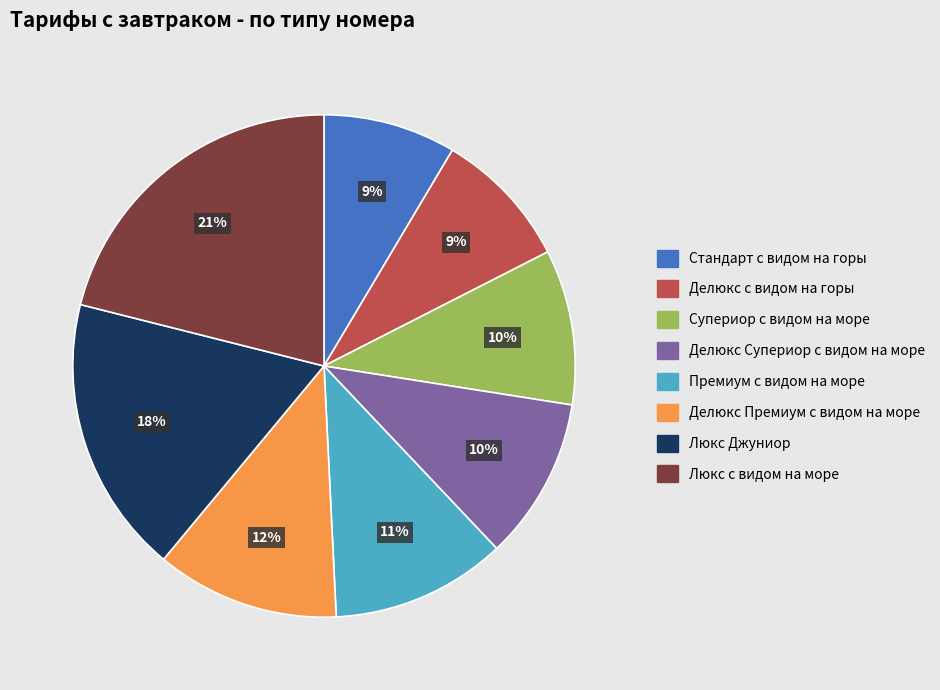

To the nearest percent, what is the average slice percentage?

12%